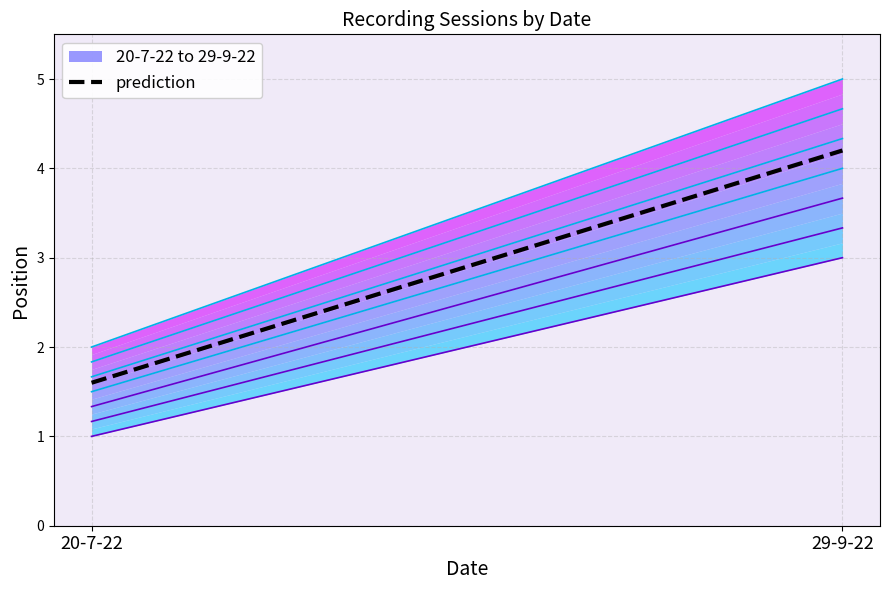

What is the difference between the maximum and minimum values?

2.6